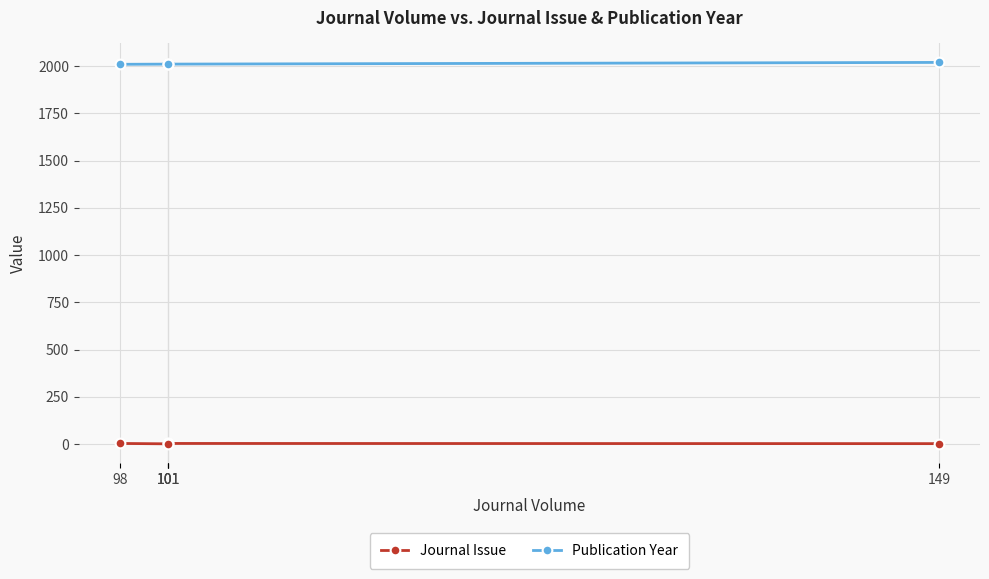

List the series in order of their overall mean, highest first.

Publication Year, Journal Issue